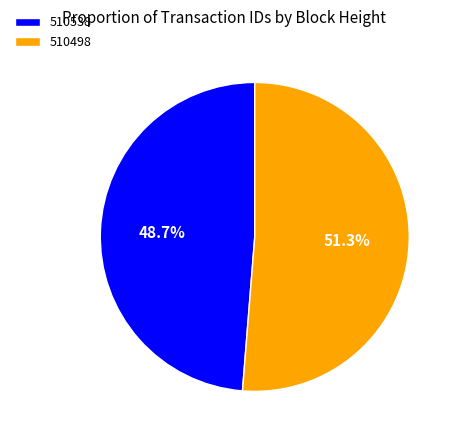

To the nearest percent, what percentage of the pie is 510498?

51%